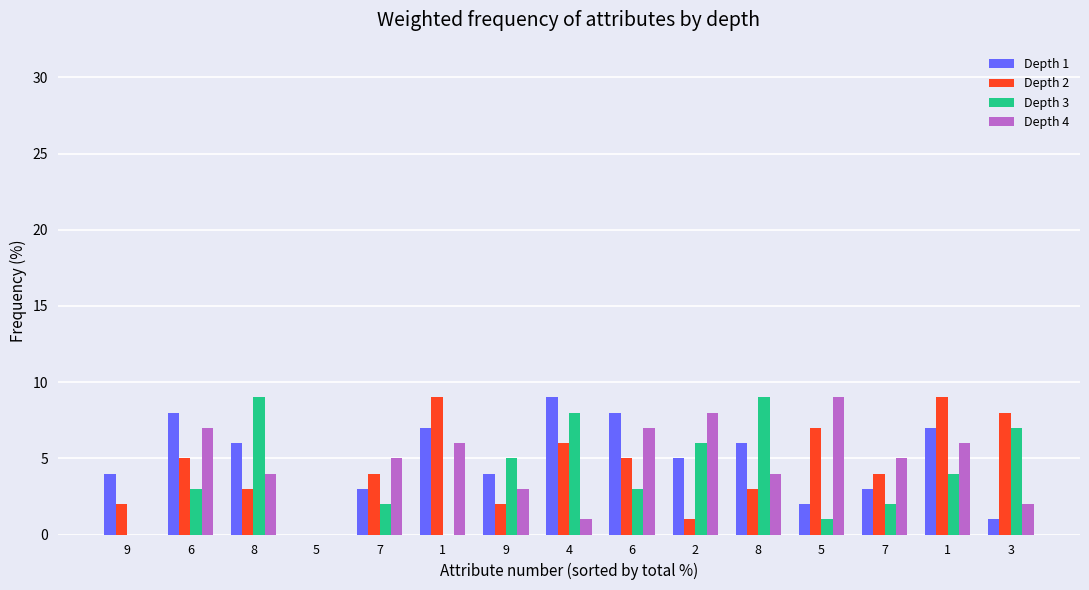

At which category is the sum across all series the highest?

1